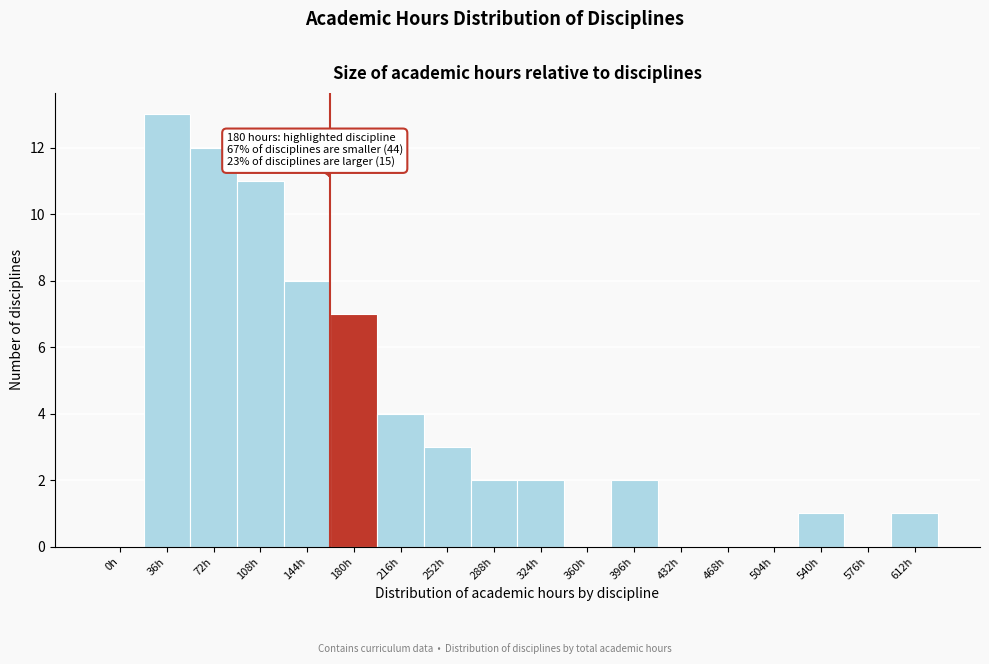

Reading left to right, list all the values displayed in this chart.

0h=0	36h=13	72h=12	108h=11	144h=8	180h=7	216h=4	252h=3	288h=2	324h=2	360h=0	396h=2	432h=0	468h=0	504h=0	540h=1	576h=0	612h=1